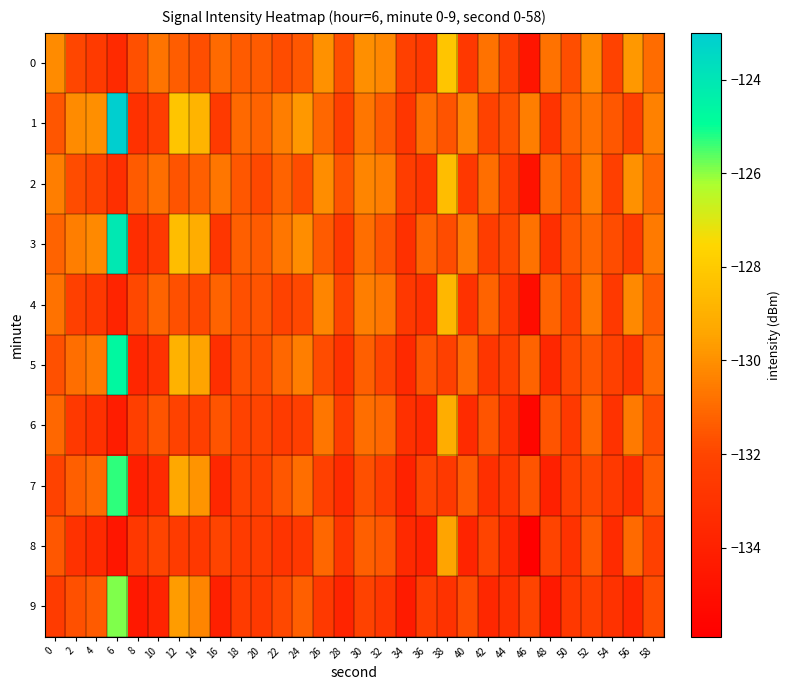

What is the total value across all series at 16?

-1322.6